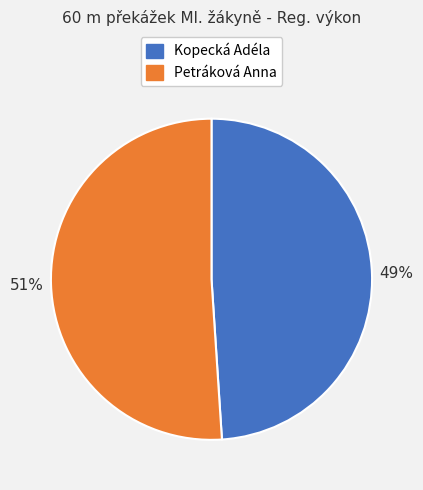

To the nearest percent, what portion does Petráková Anna represent?

51%